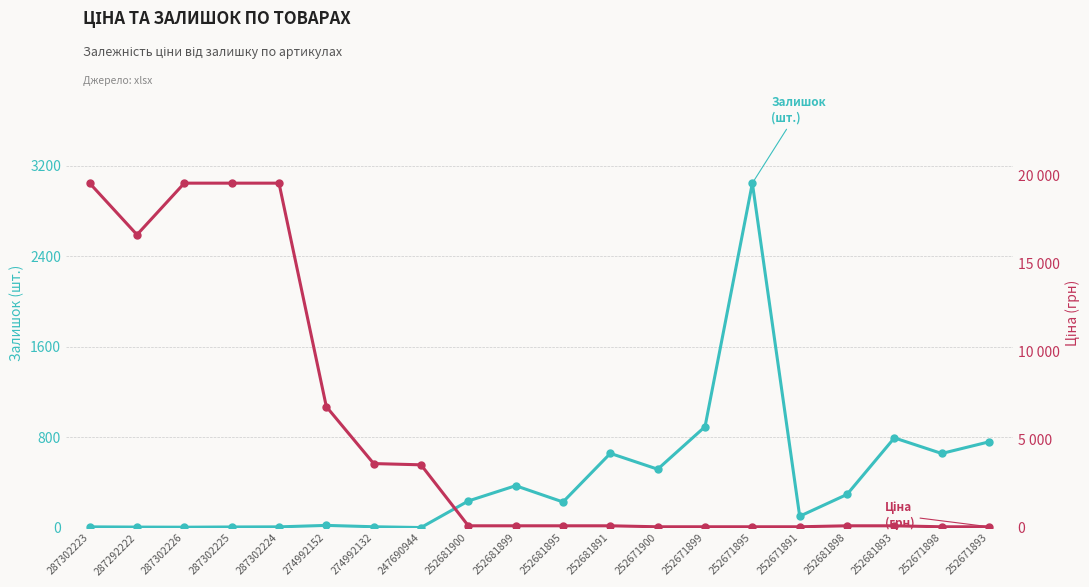

What is the total value across all series at 252671899?

949.9